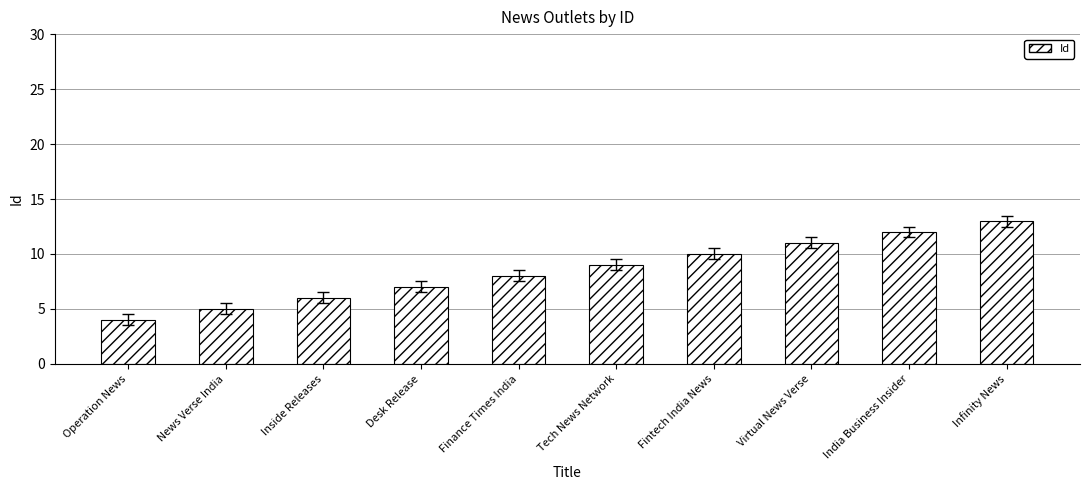

List the labels in order of value, largest first.

Infinity News, India Business Insider, Virtual News Verse, Fintech India News, Tech News Network, Finance Times India, Desk Release, Inside Releases, News Verse India, Operation News